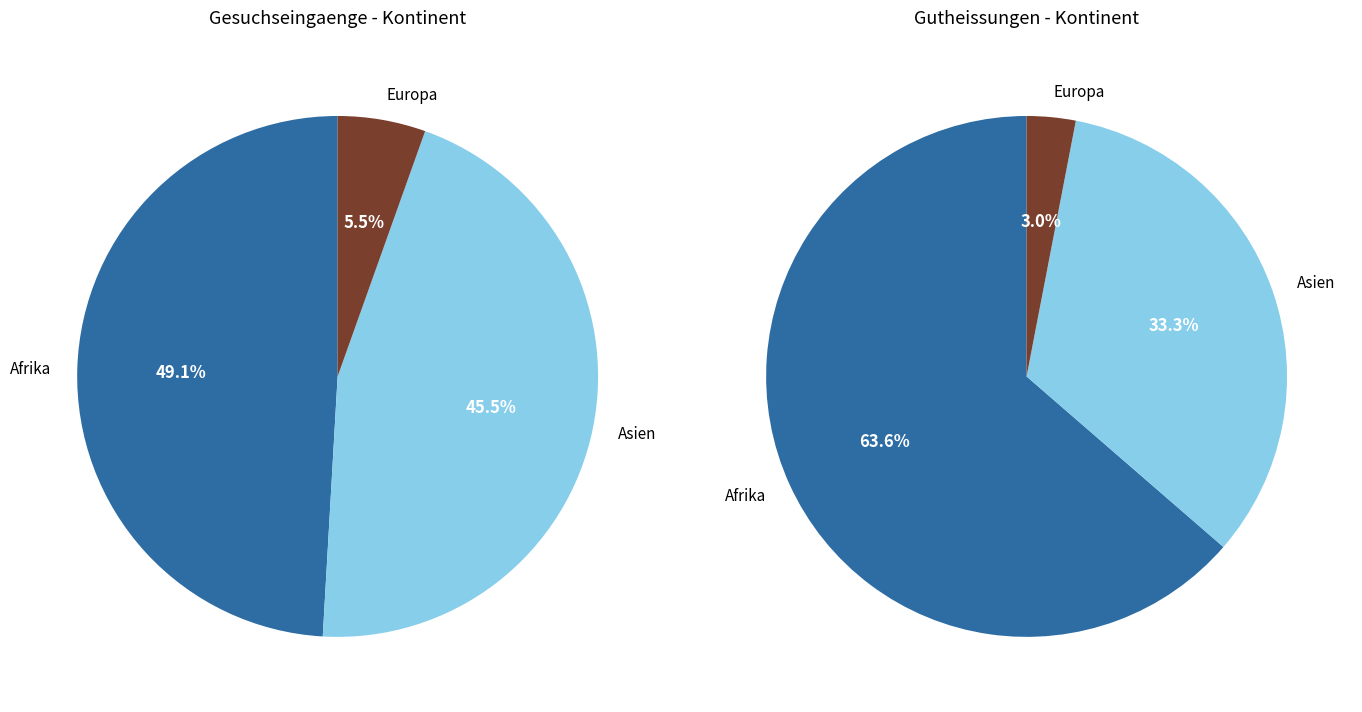

Which slice is the smallest?

Europa